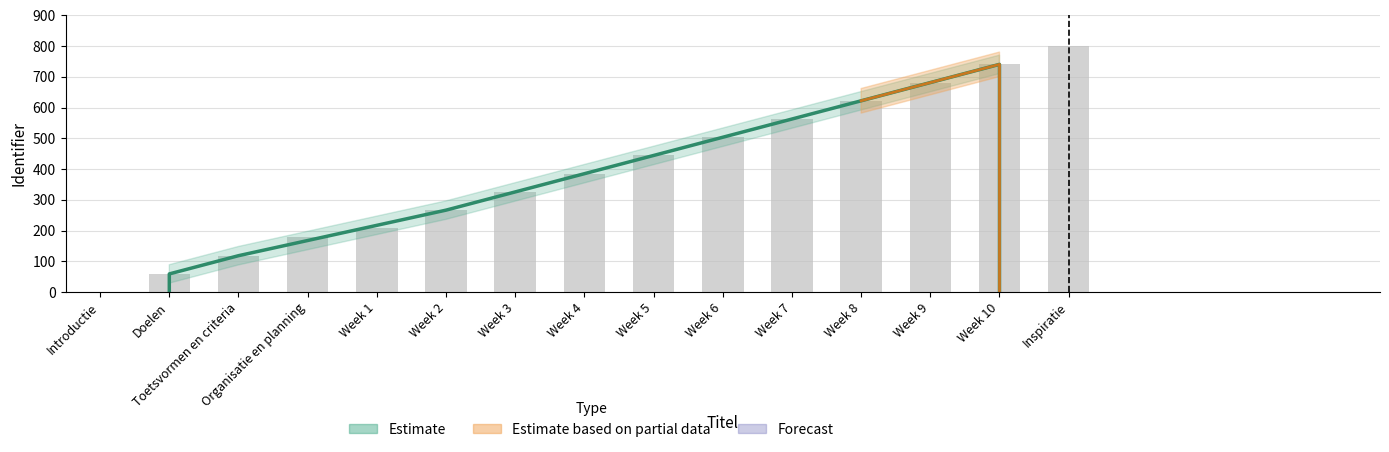

What is the average value?

393.1